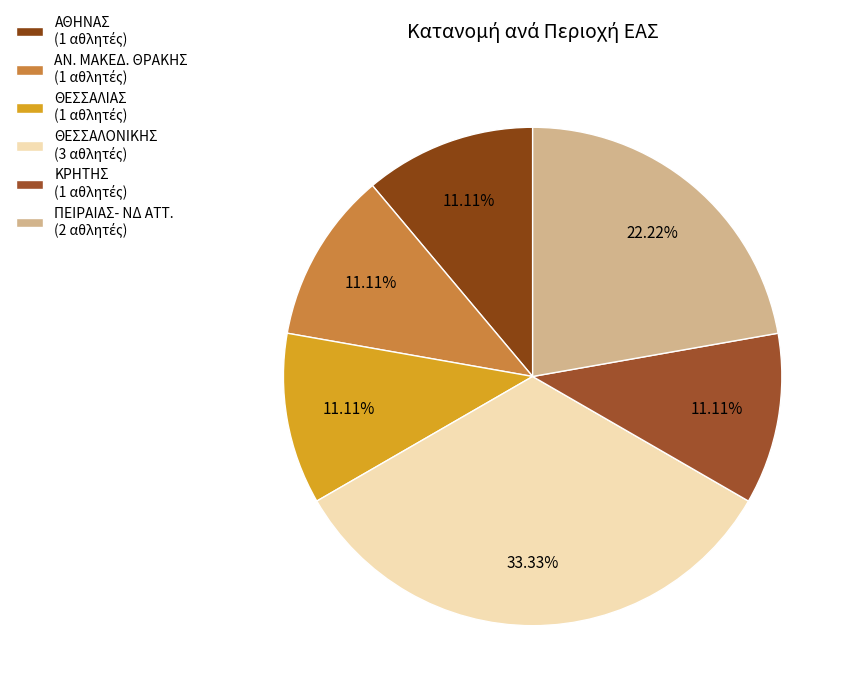

What is the smallest slice in the pie chart?

ΚΡΗΤΗΣ